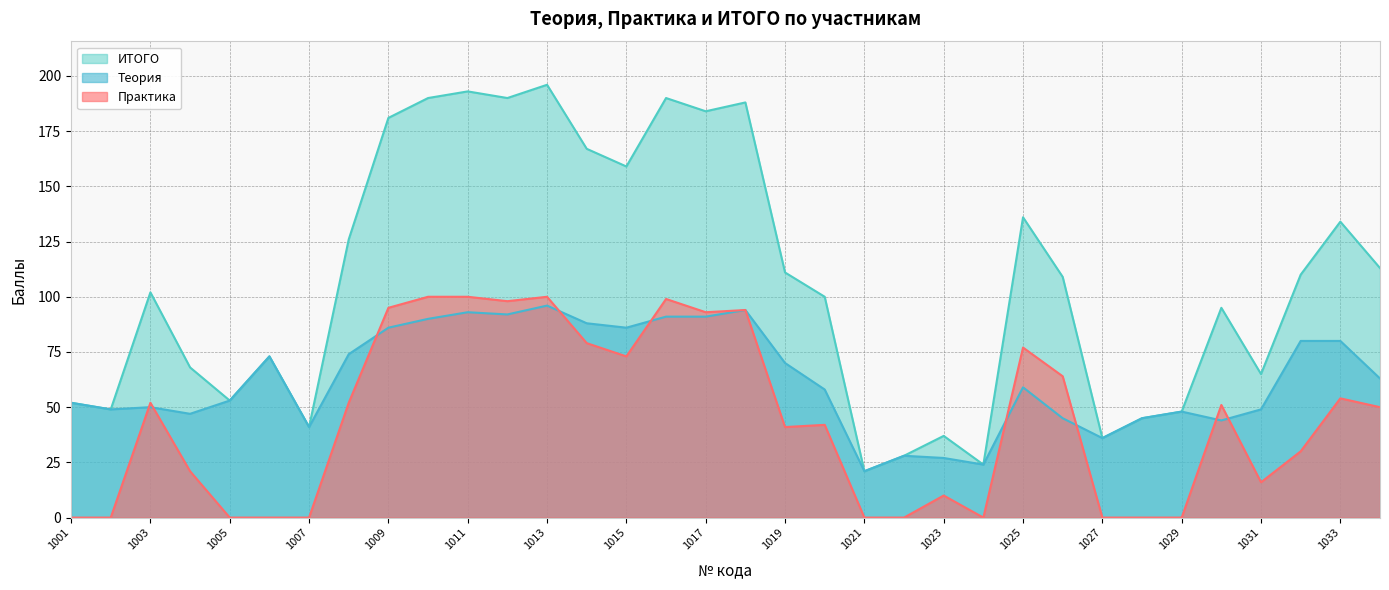

What is the sum of the Практика values at 1016 and 1007?

99